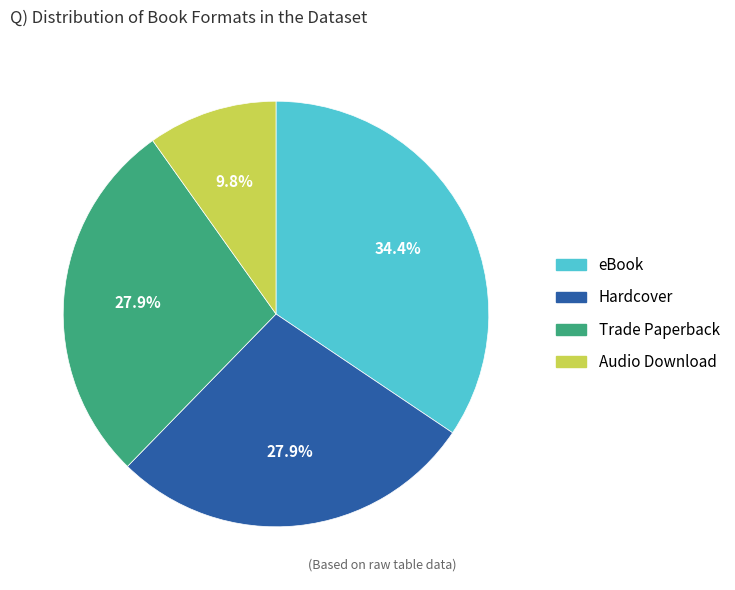

What is the ratio of the value at Audio Download to the value at Hardcover?

0.4